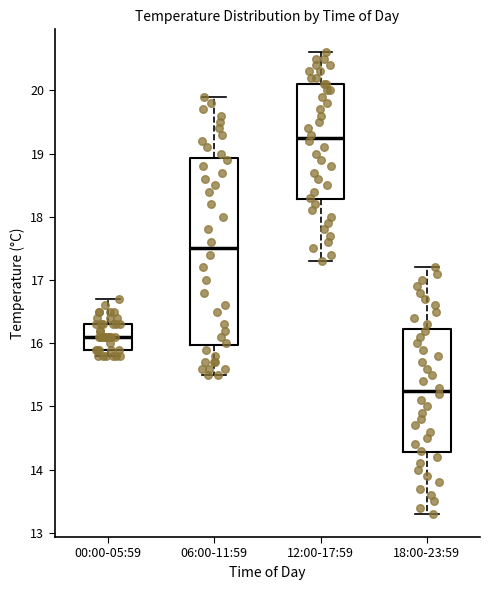

Where is the upper edge of the box for 06:00-11:59 on the y-axis? The values are not printed on the chart, so give them approximately, as read against the axis.

18.9